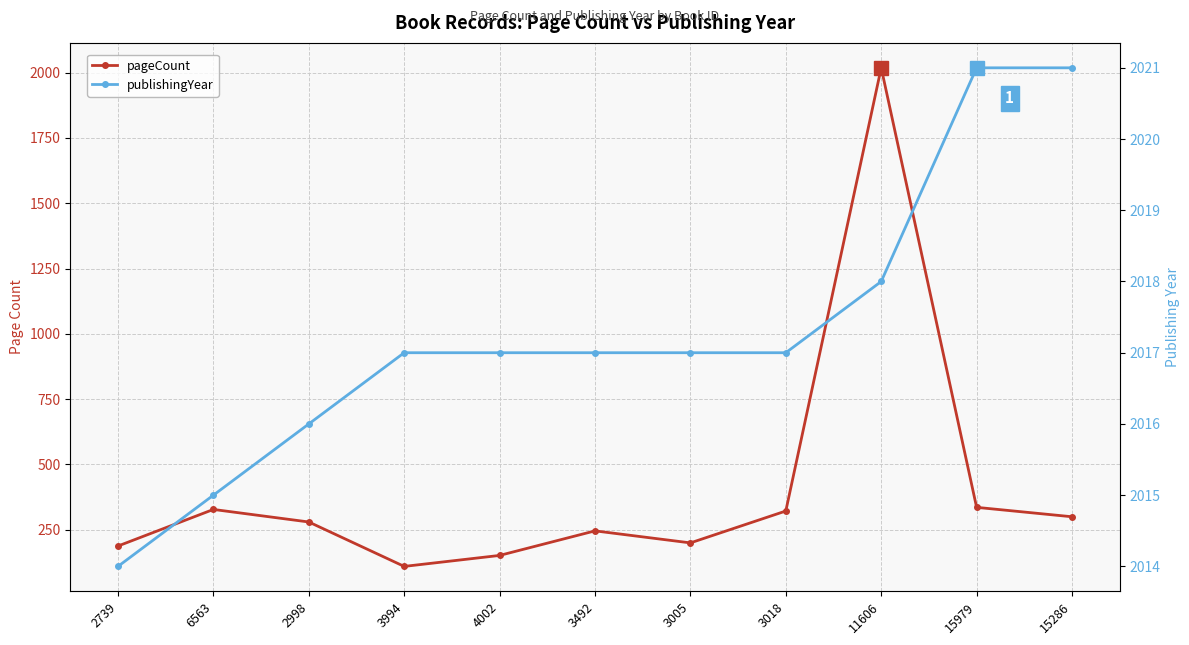

True or false: publishingYear and pageCount intersect in this chart.

False